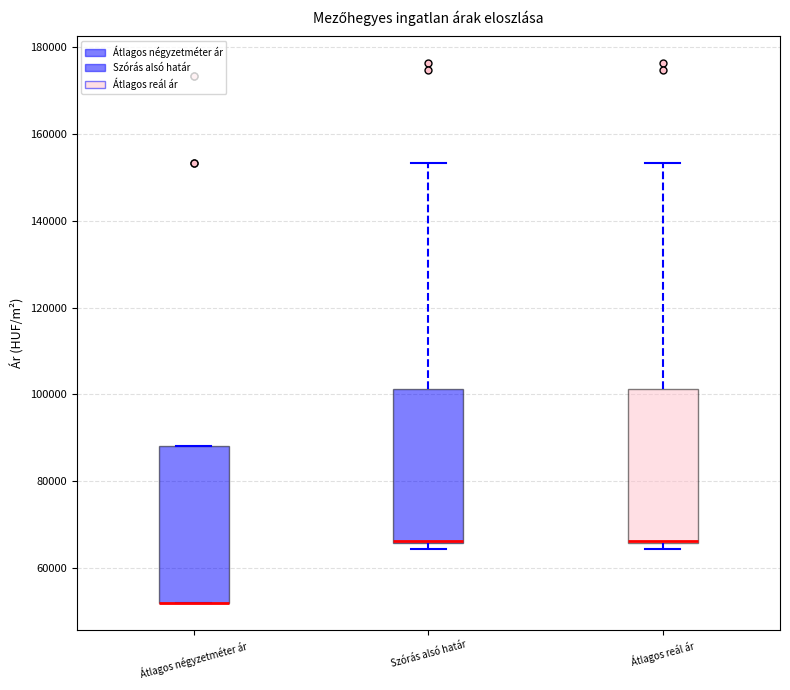

Where does the upper whisker of the box for Szórás alsó határ end on the y-axis? The values are not printed on the chart, so give them approximately, as read against the axis.

154000